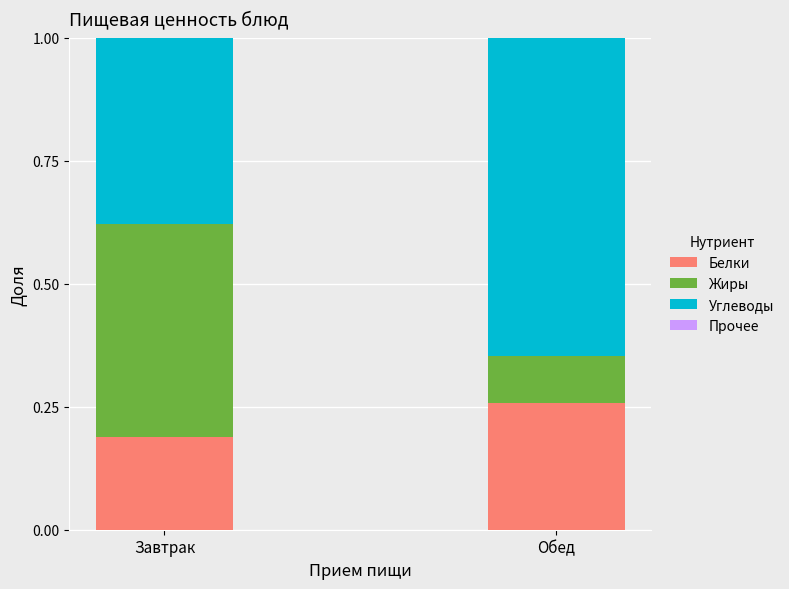

At which label does Белки reach its peak?

Обед